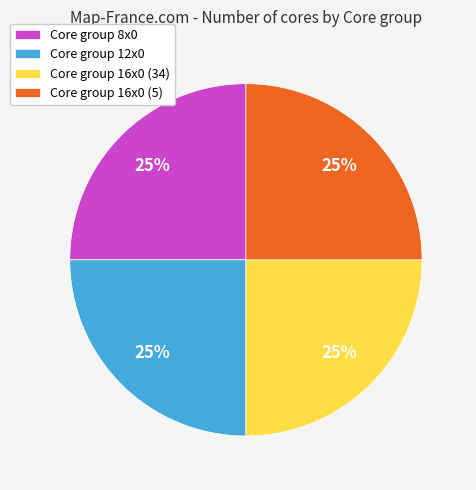

To the nearest percent, what is the combined percentage of Core group 16x0 (5) and Core group 8x0?

50%